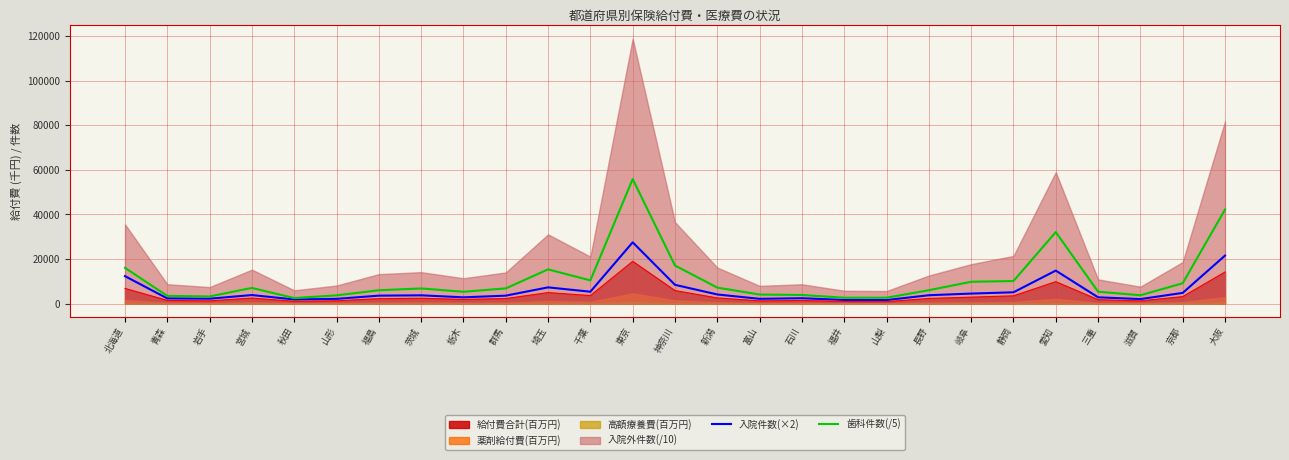

Rank the categories by 入院件数(×2) value from lowest to highest.

山梨, 福井, 秋田, 滋賀, 山形, 富山, 岩手, 青森, 石川, 栃木, 三重, 福島, 群馬, 茨城, 長野, 宮城, 新潟, 岐阜, 京都, 静岡, 千葉, 埼玉, 神奈川, 北海道, 愛知, 大阪, 東京